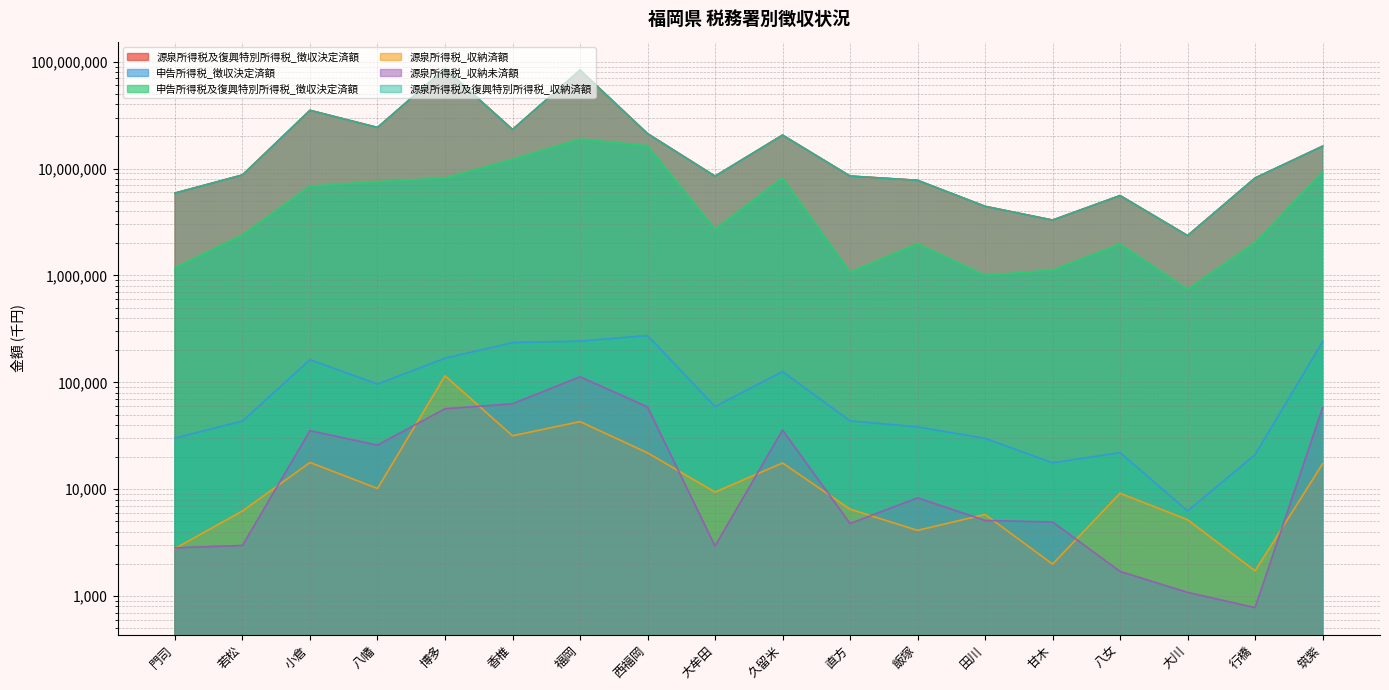

What is the difference between the second highest and second lowest values in the 源泉所得税_収納済額 series?

40907